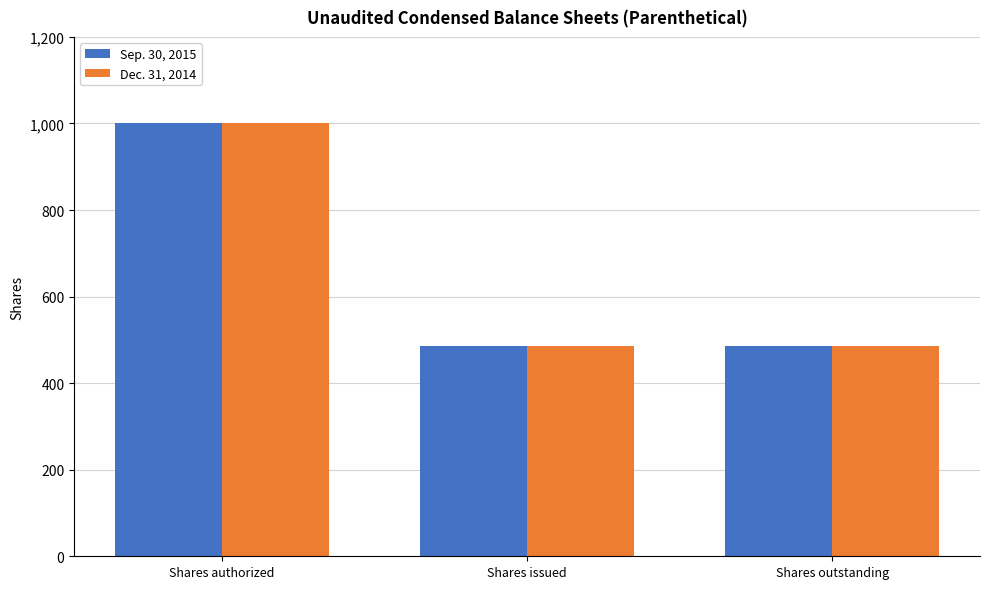

The value of Dec. 31, 2014 at Shares authorized is 1000.0. True or false?

True